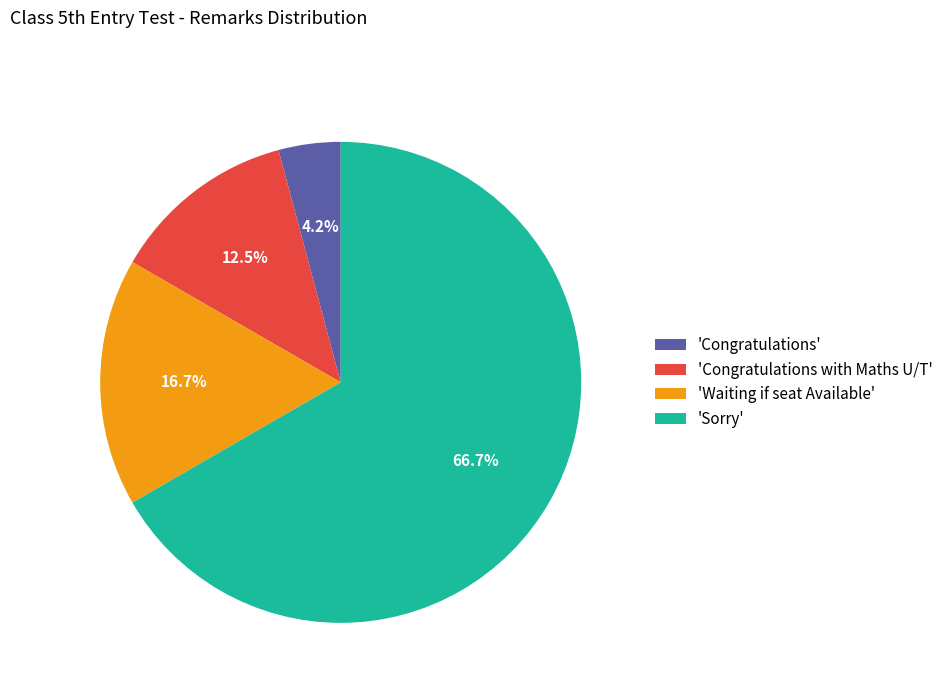

To the nearest percent, what is the difference between the largest and smallest slice percentages?

62%